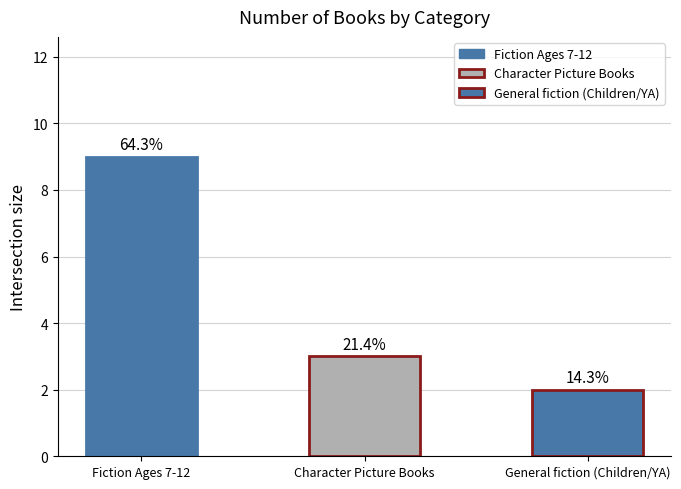

Are the bars horizontal?

No